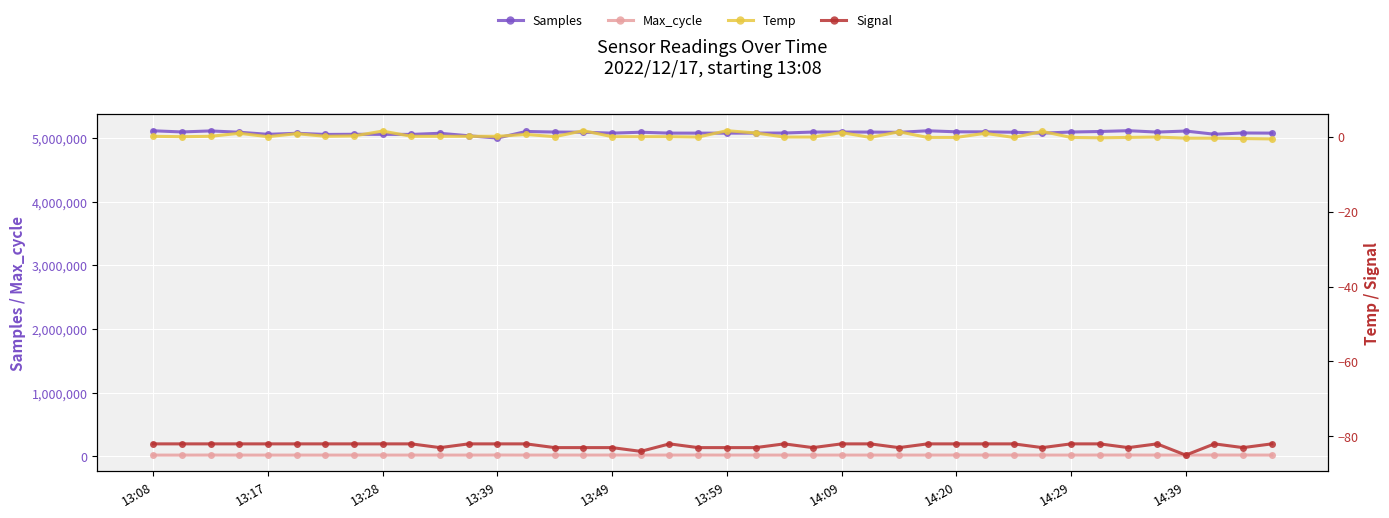

True or false: Max_cycle and Samples intersect in this chart.

False